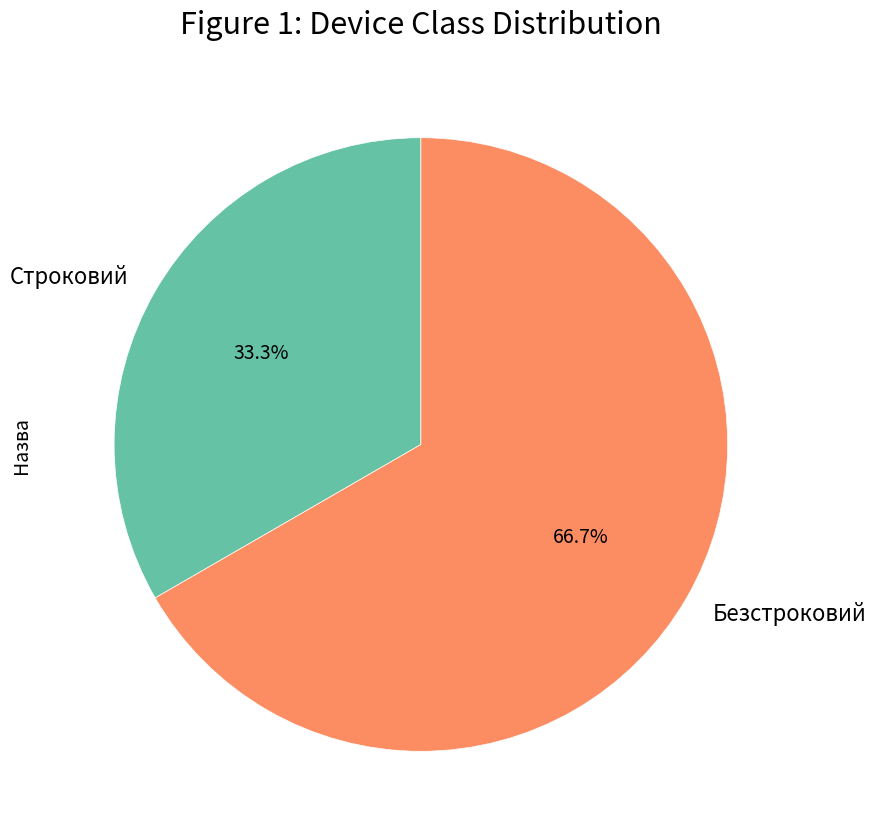

How many slices are in this pie chart?

2